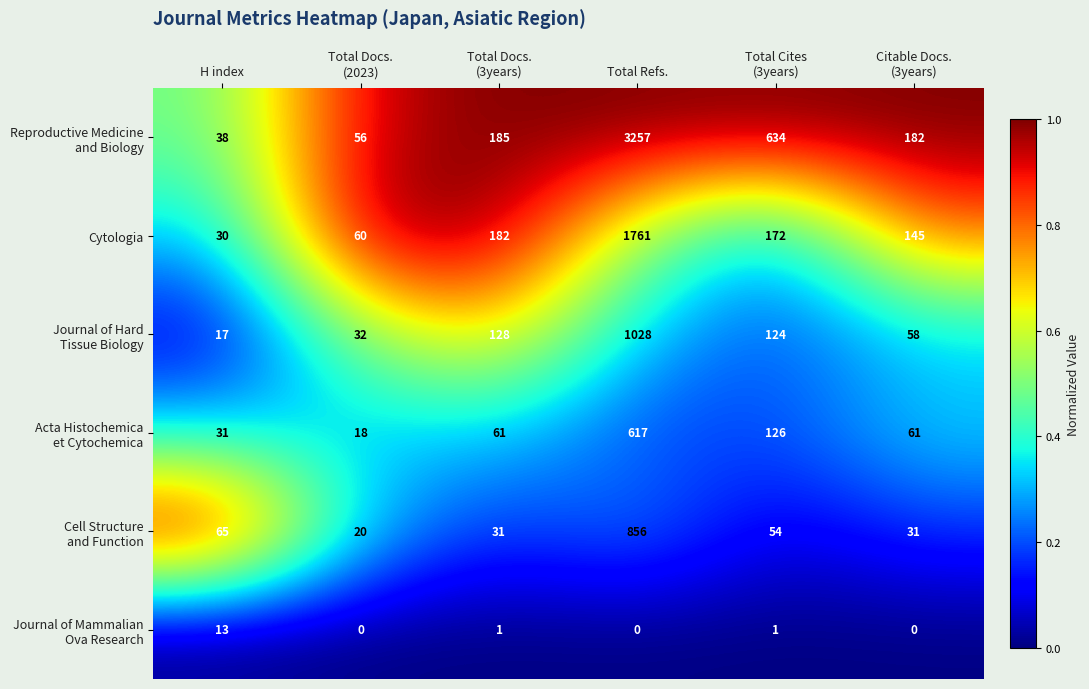

At which label does Cytologia reach its minimum?

H index